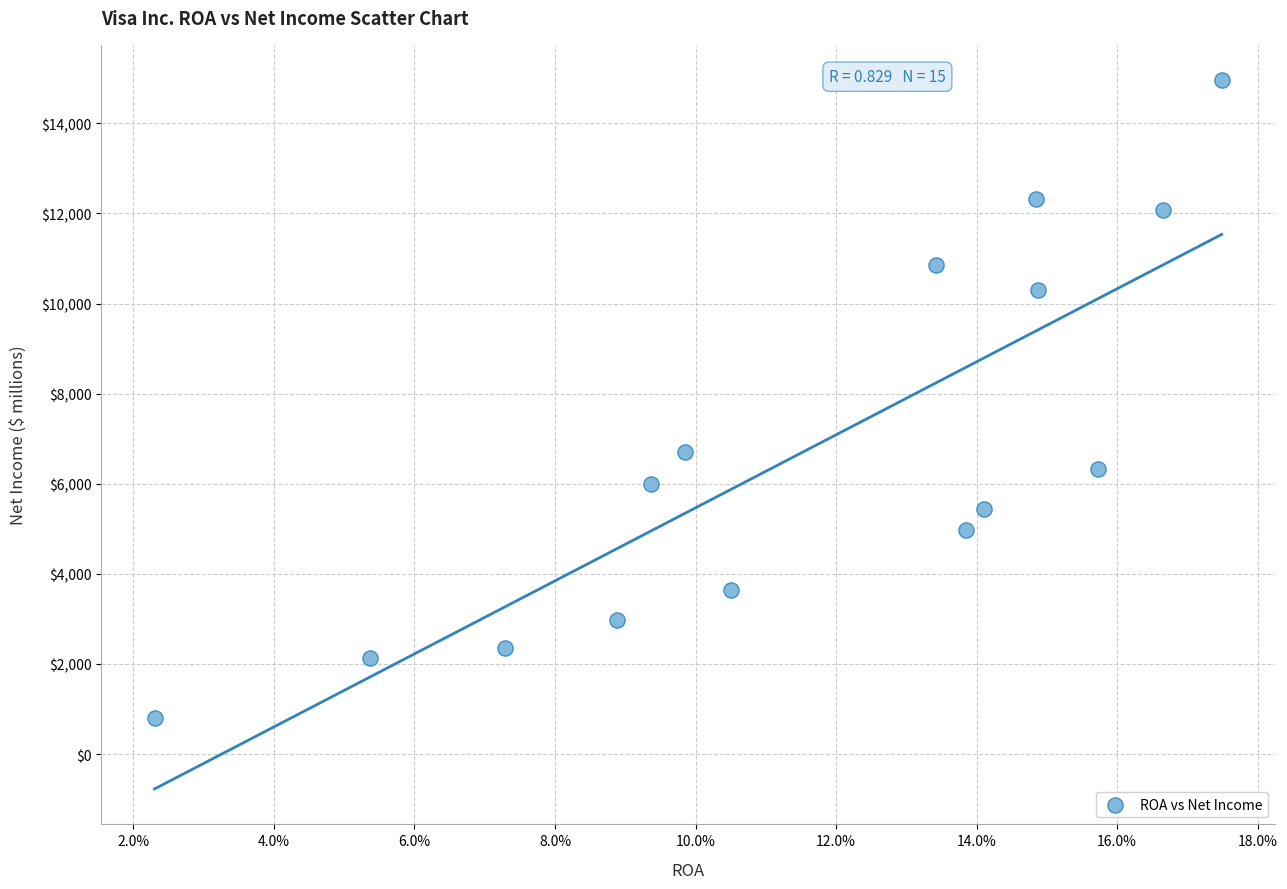

What is the range of Y values (max minus min)?

14153